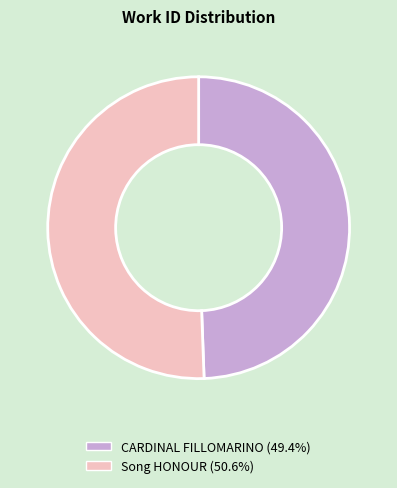

Is the sum of Song HONOUR (50.6%) and CARDINAL FILLOMARINO (49.4%) greater than half?

Yes